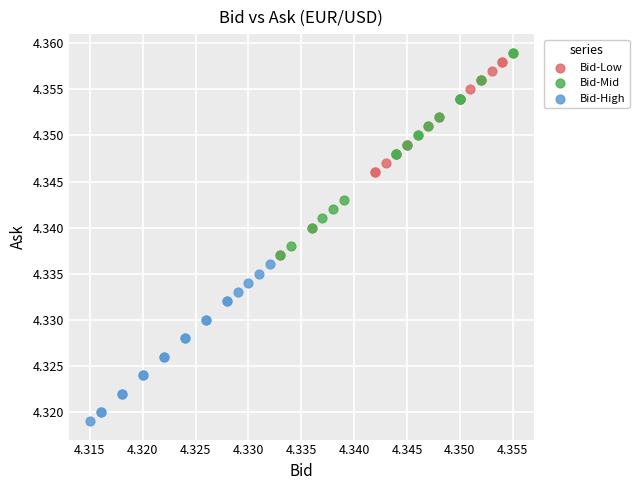

What are all the series names shown in the legend?

Bid-Low, Bid-Mid, Bid-High